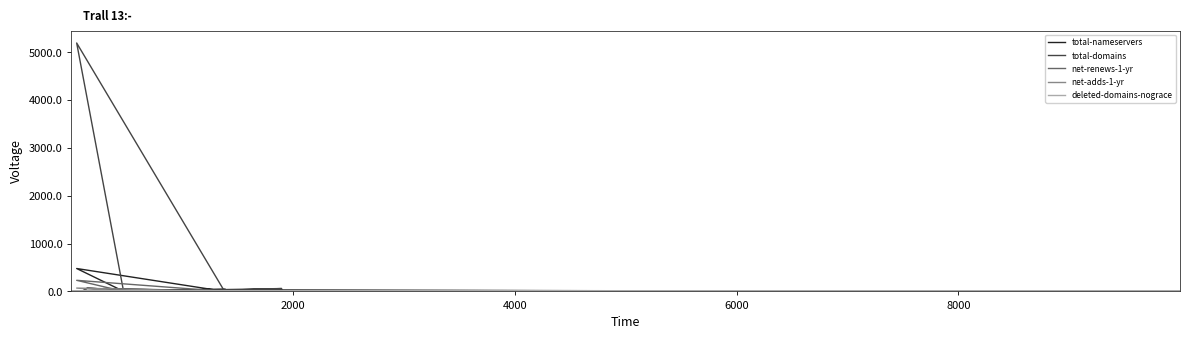

True or false: deleted-domains-nograce and total-nameservers cross at least once.

False